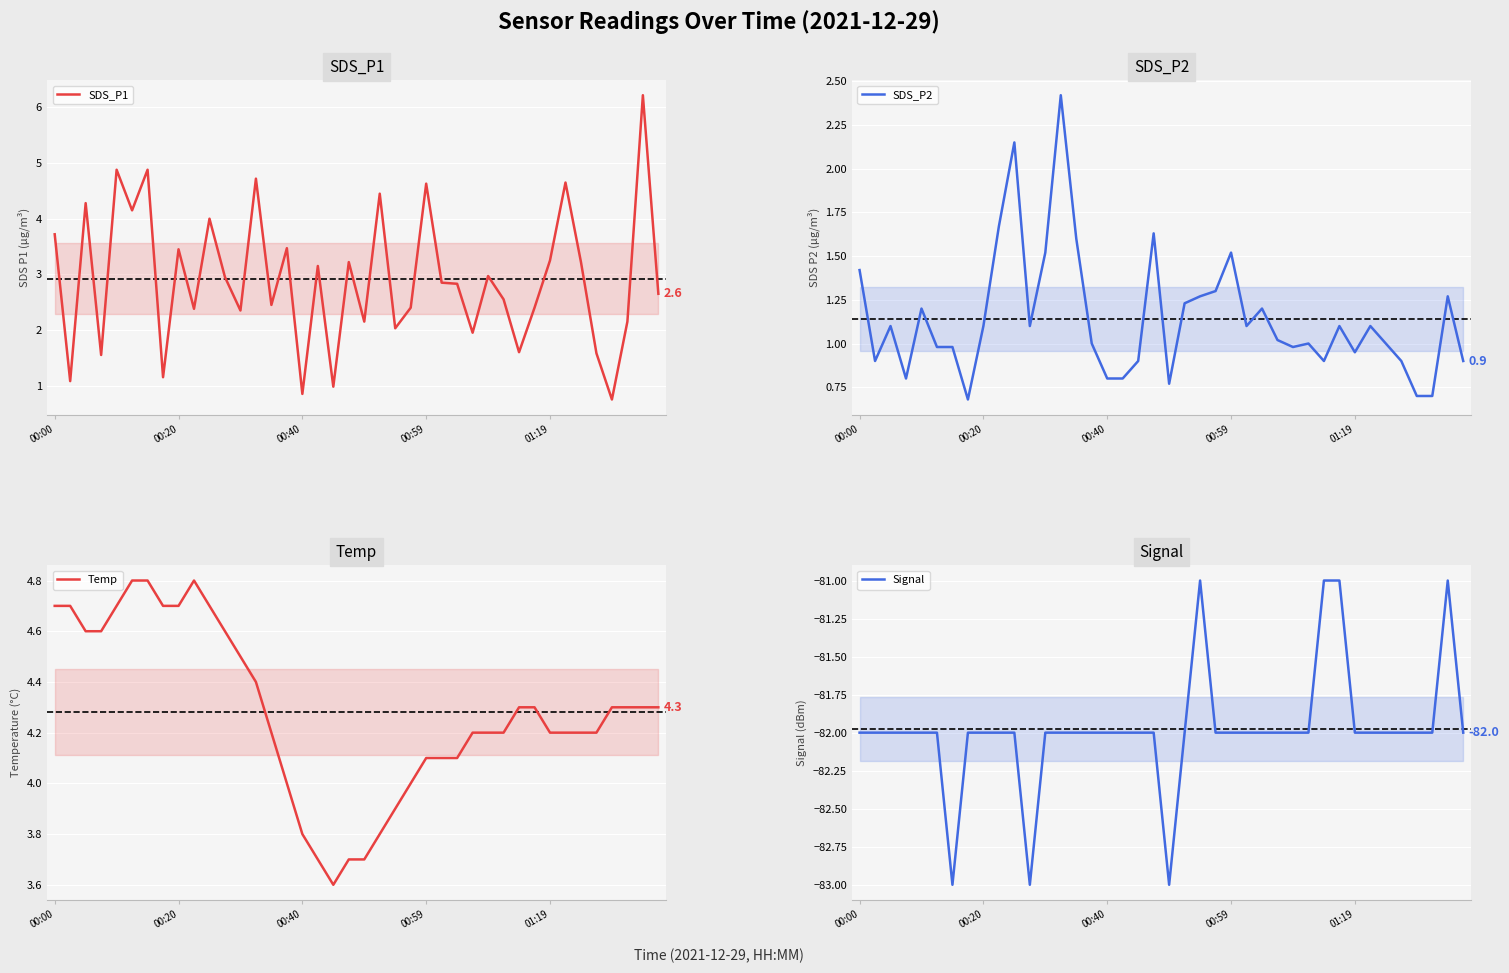

True or false: SDS_P2 has more than 0 interior local peaks.

True